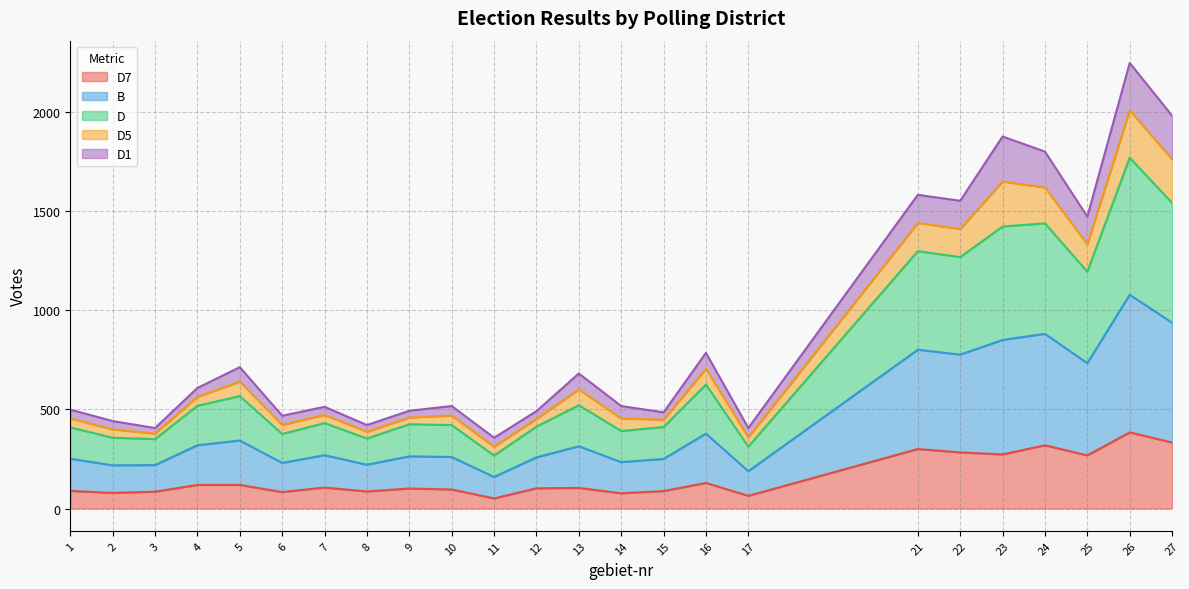

At which category is the sum across all series the highest?

26